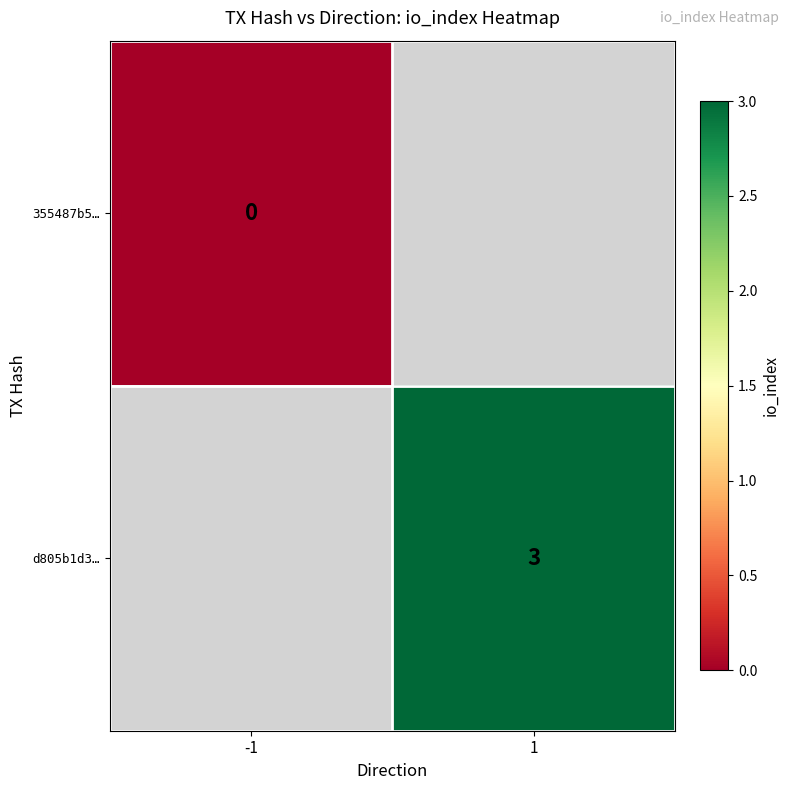

Is the value of d805b1d3… at 1 greater than the value of 355487b5… at -1?

Yes